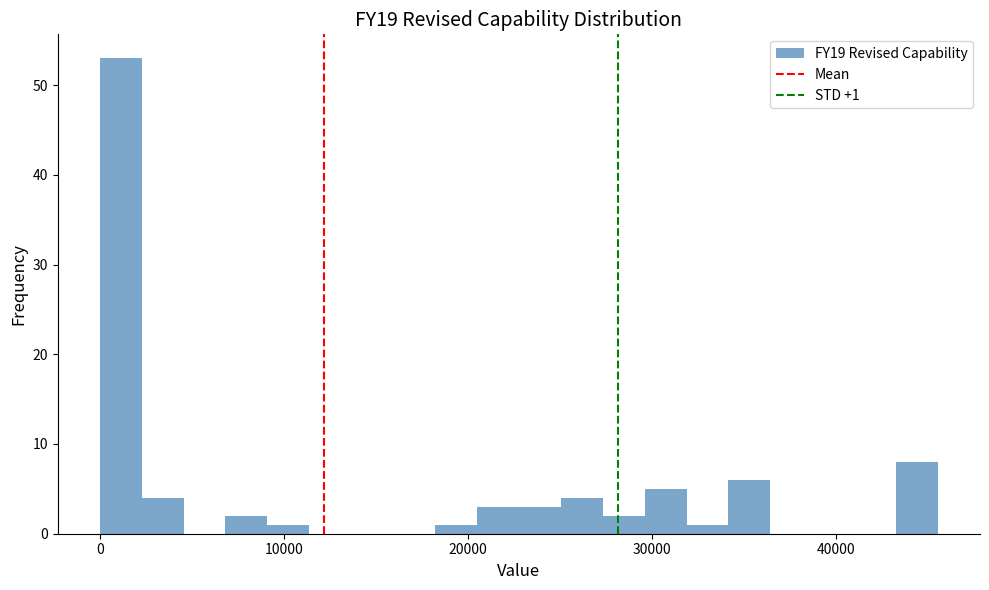

Around what value on the x-axis is the tallest bar? Give the approximate position of its centre, as read against the axis.

1000